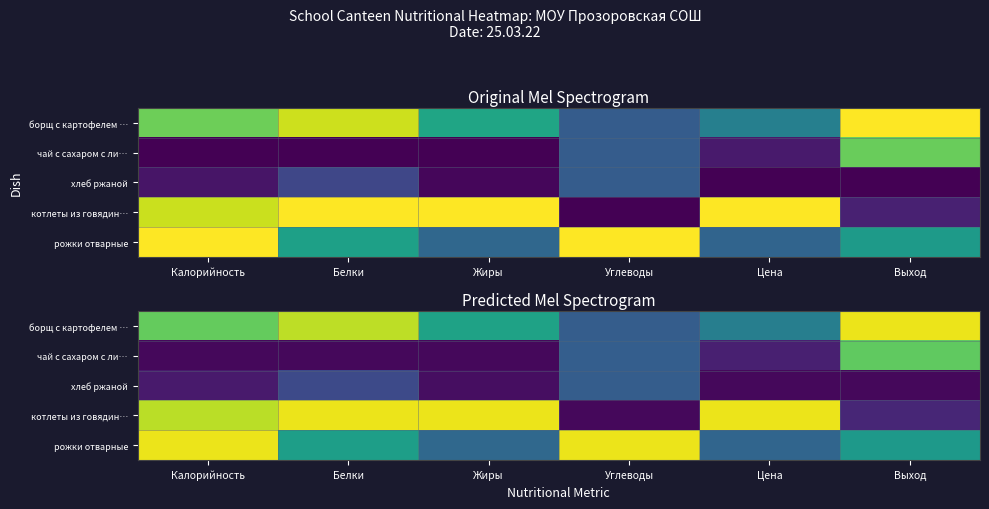

Which category has the lowest value across all series?

Калорийность